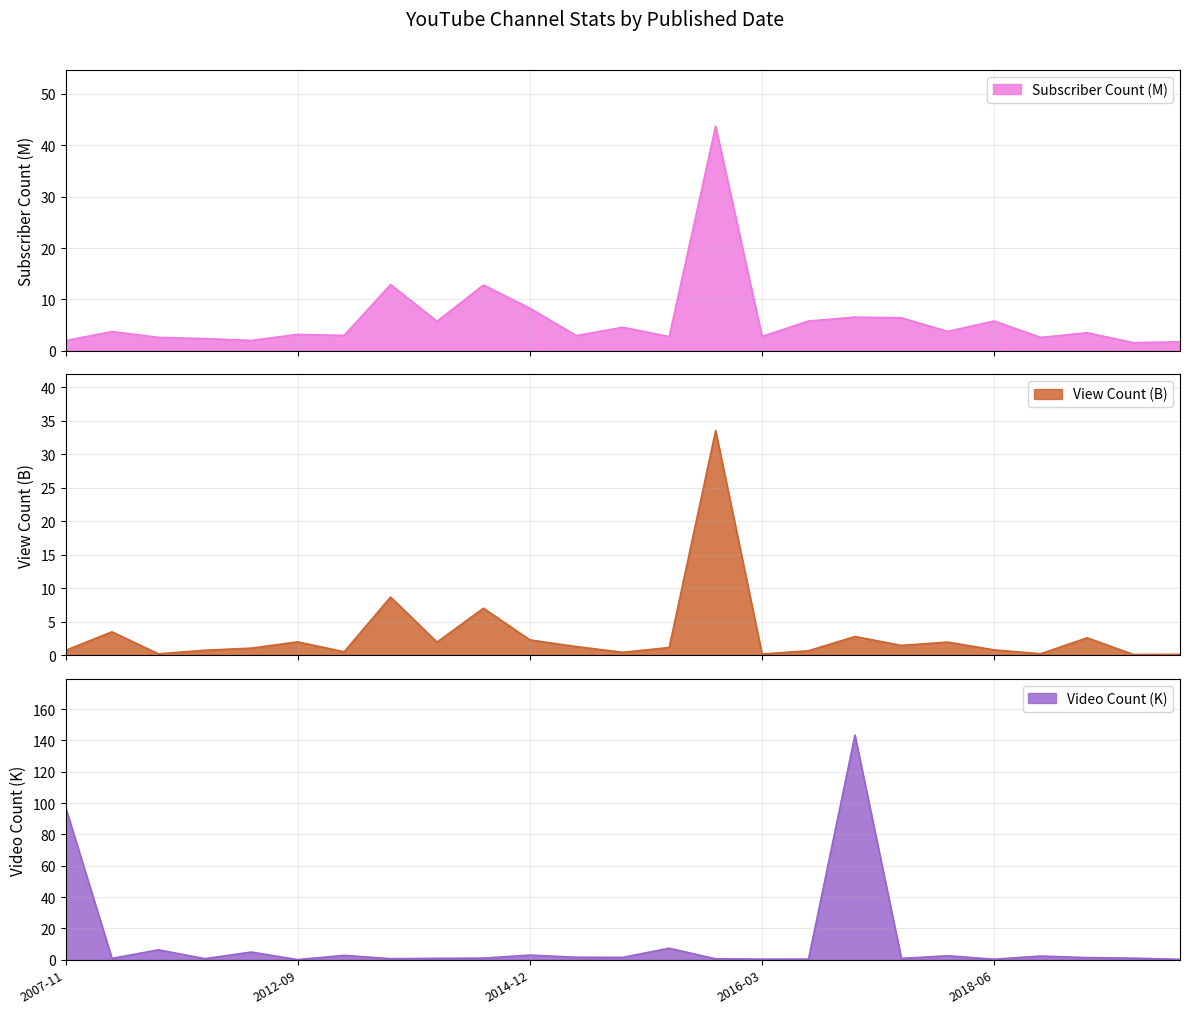

The Subscriber Count series shows 1.3 at 2017-04-17. True or false?

False